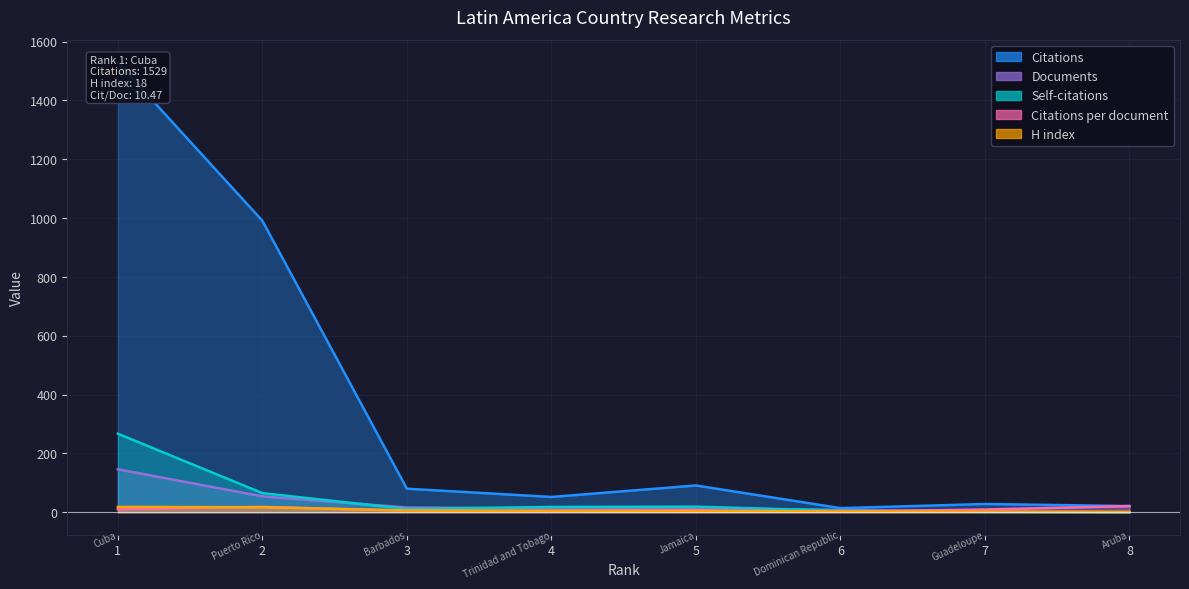

How many lines are shown in the chart?

5